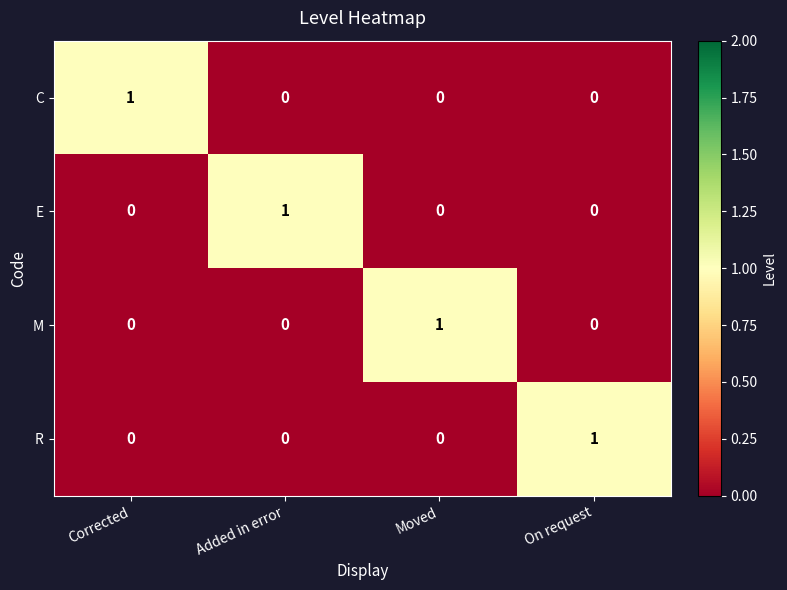

At how many categories does at least one series exceed 0?

4